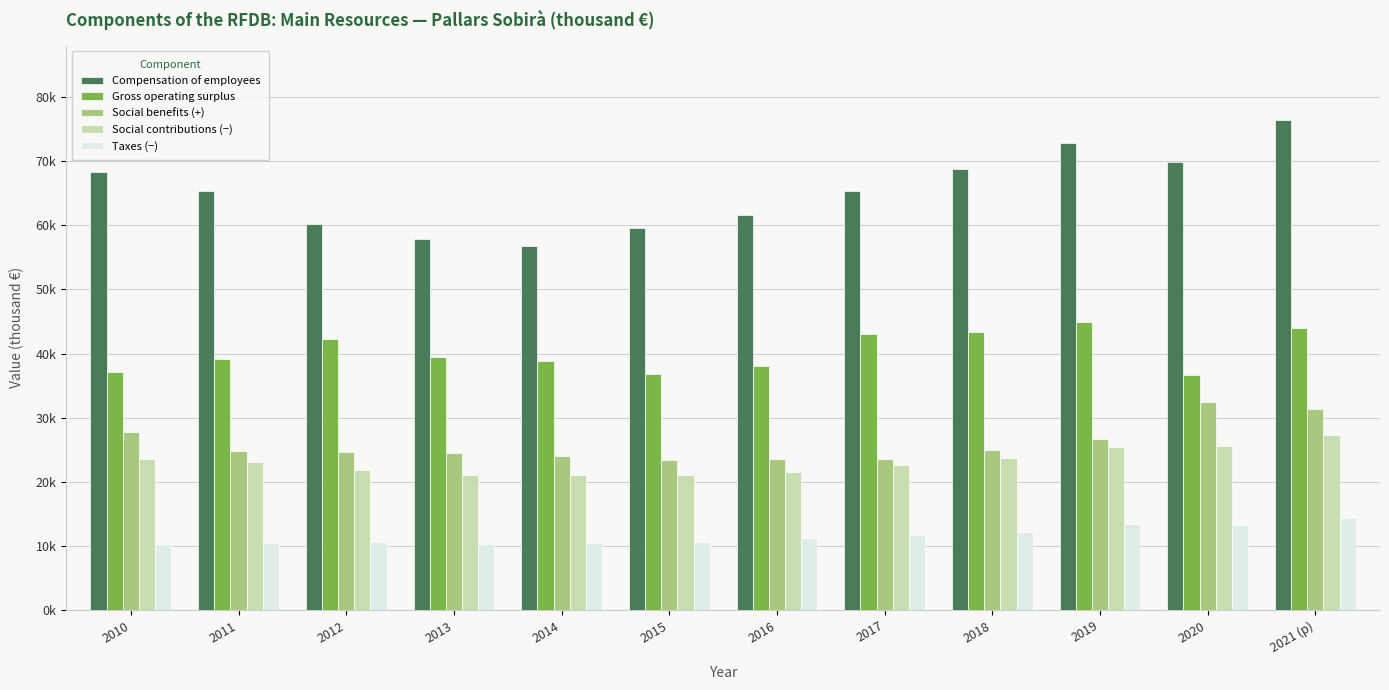

Does the chart contain stacked bars?

No